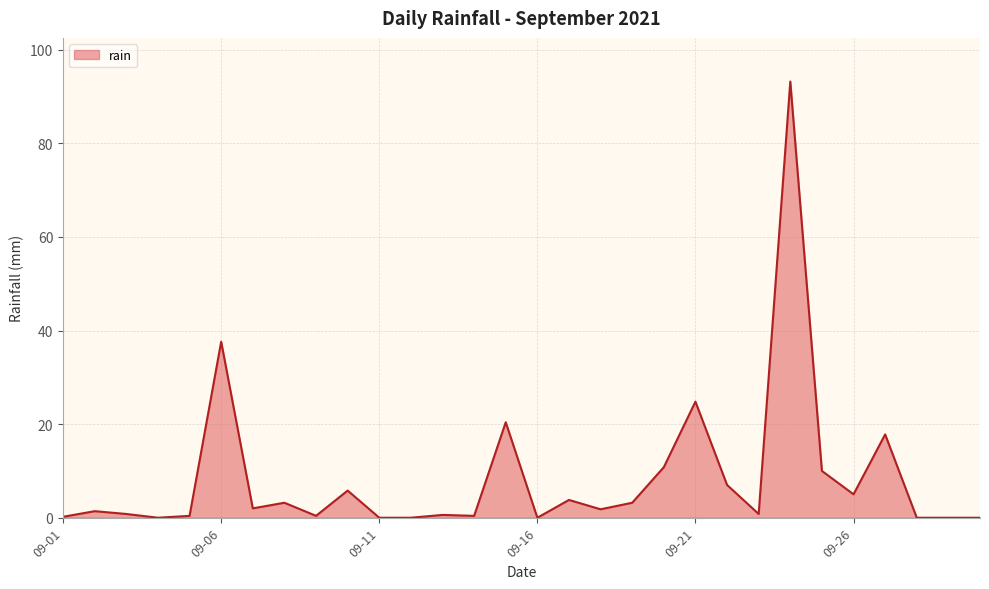

How many series are shown in this chart?

1